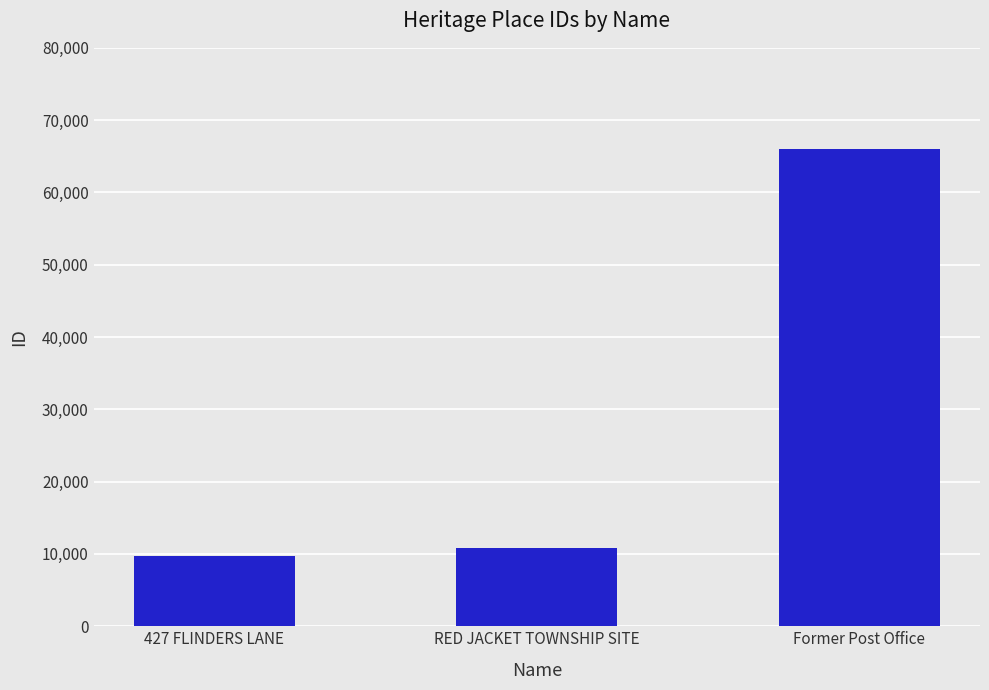

How many bars are there in total?

3